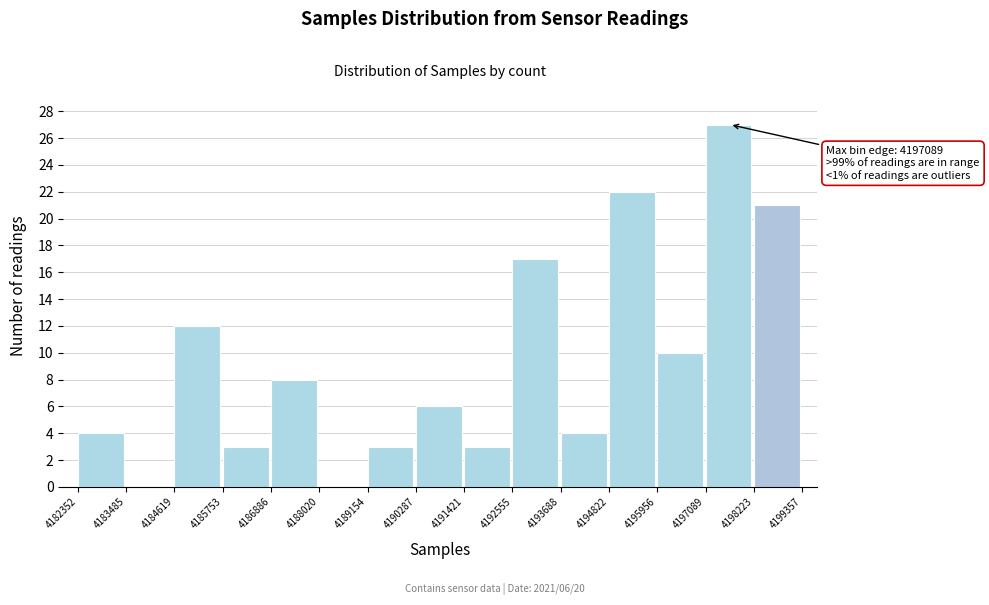

Over which range of the x-axis is the bar tallest?

4197089 to 4198223